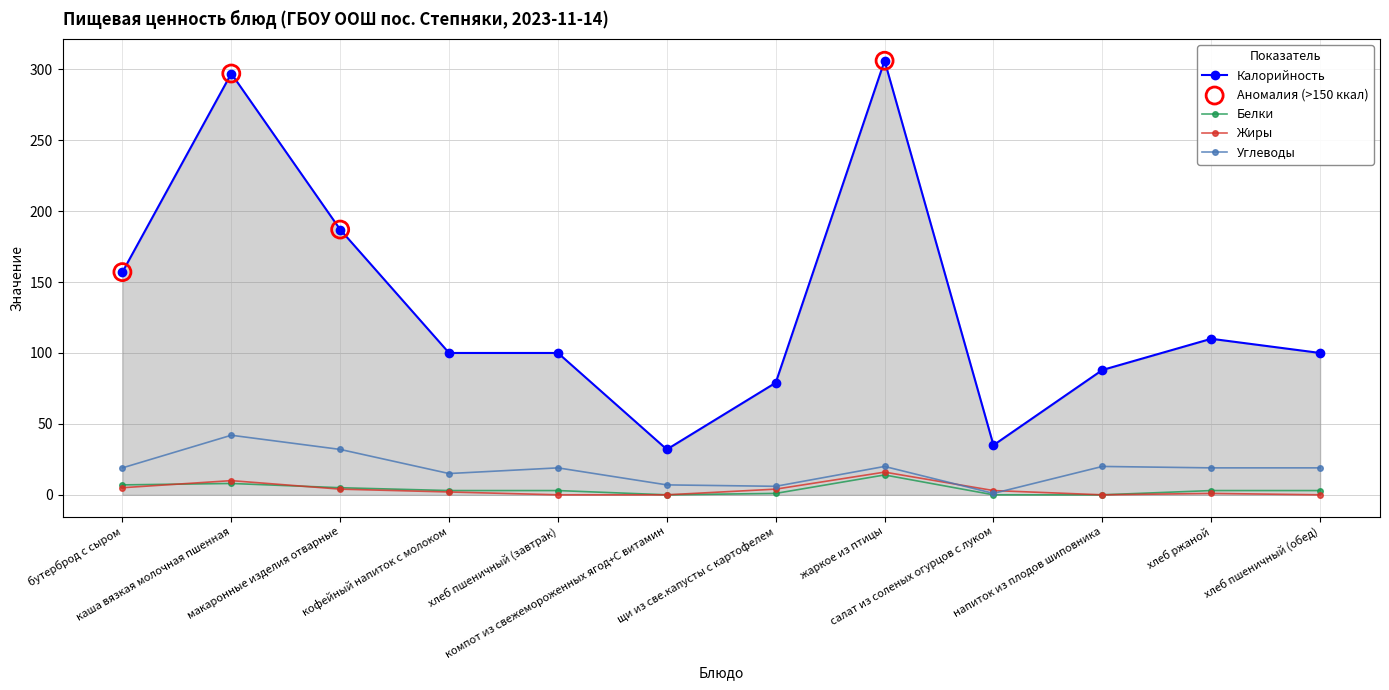

What is the total value across all series at компот из свежемороженных ягод+С витамин?

39